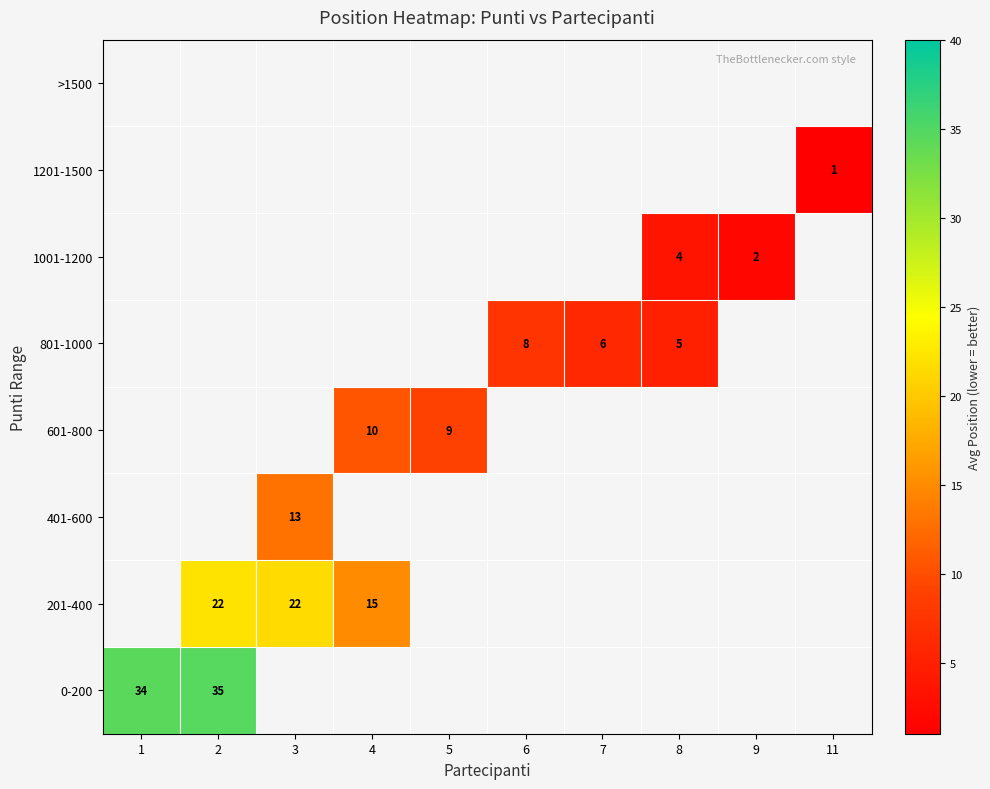

What is the spread (max minus min) of values at 2?

12.6